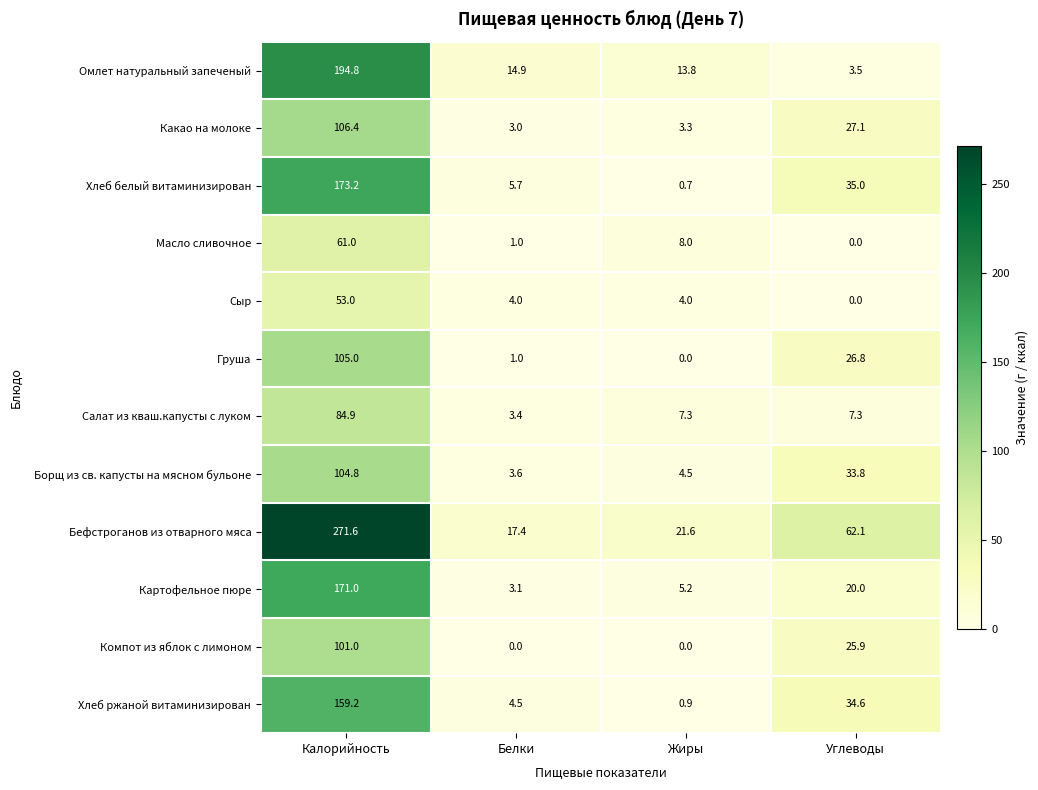

At how many categories does at least one series exceed 138?

1